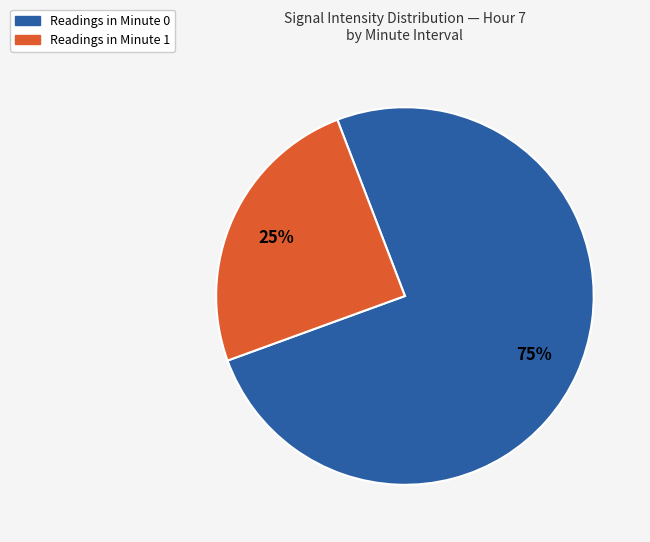

What is the largest slice in the pie chart?

Readings in Minute 0